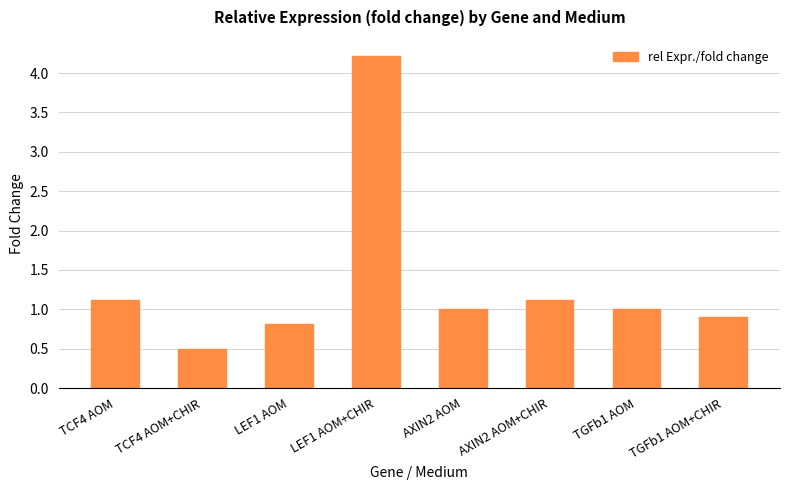

True or false: the data shows 0.7 at TCF4 AOM+CHIR.

False